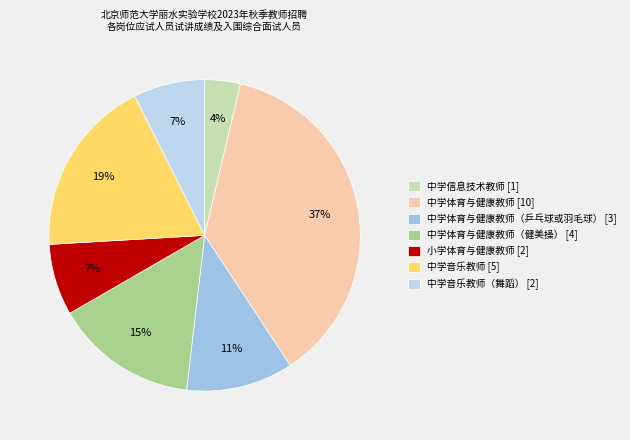

Which slice is the smallest?

中学信息技术教师 [1]